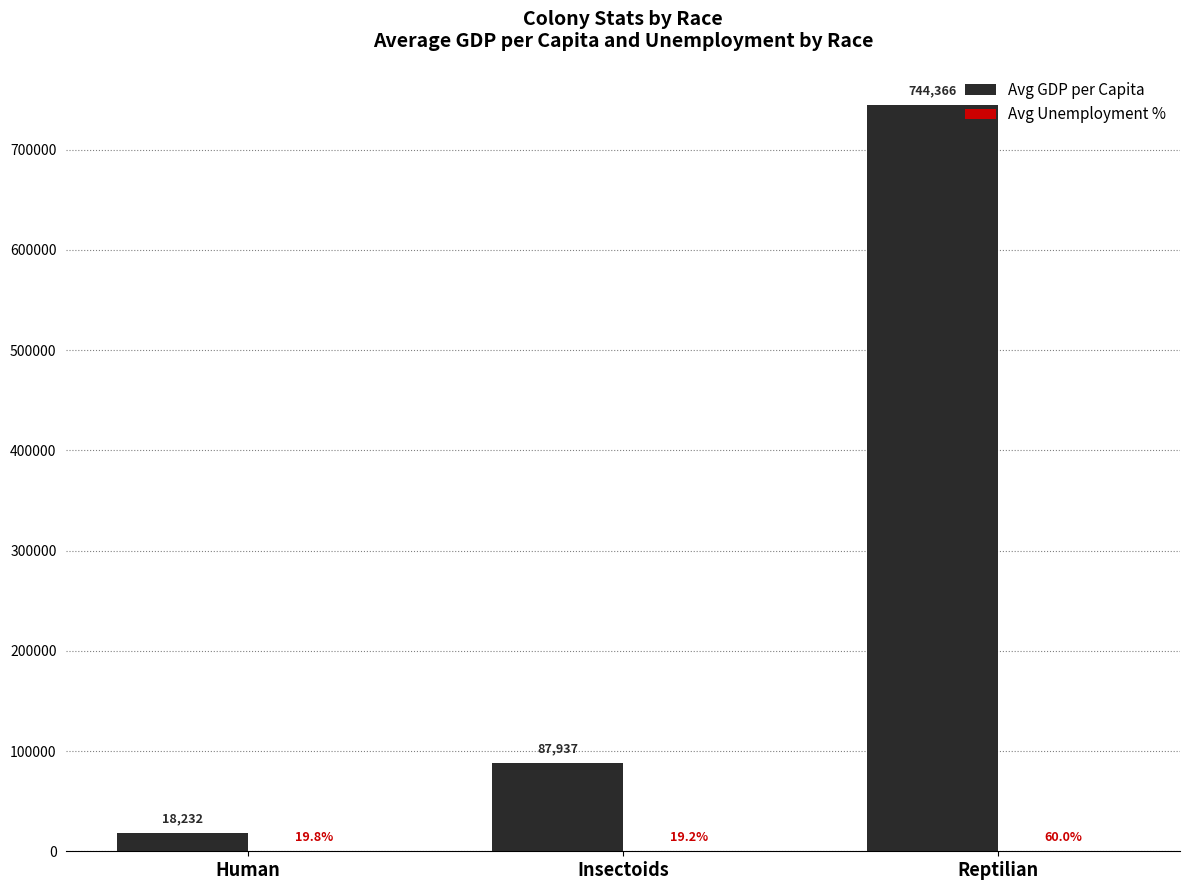

Count the number of data series in this chart.

2